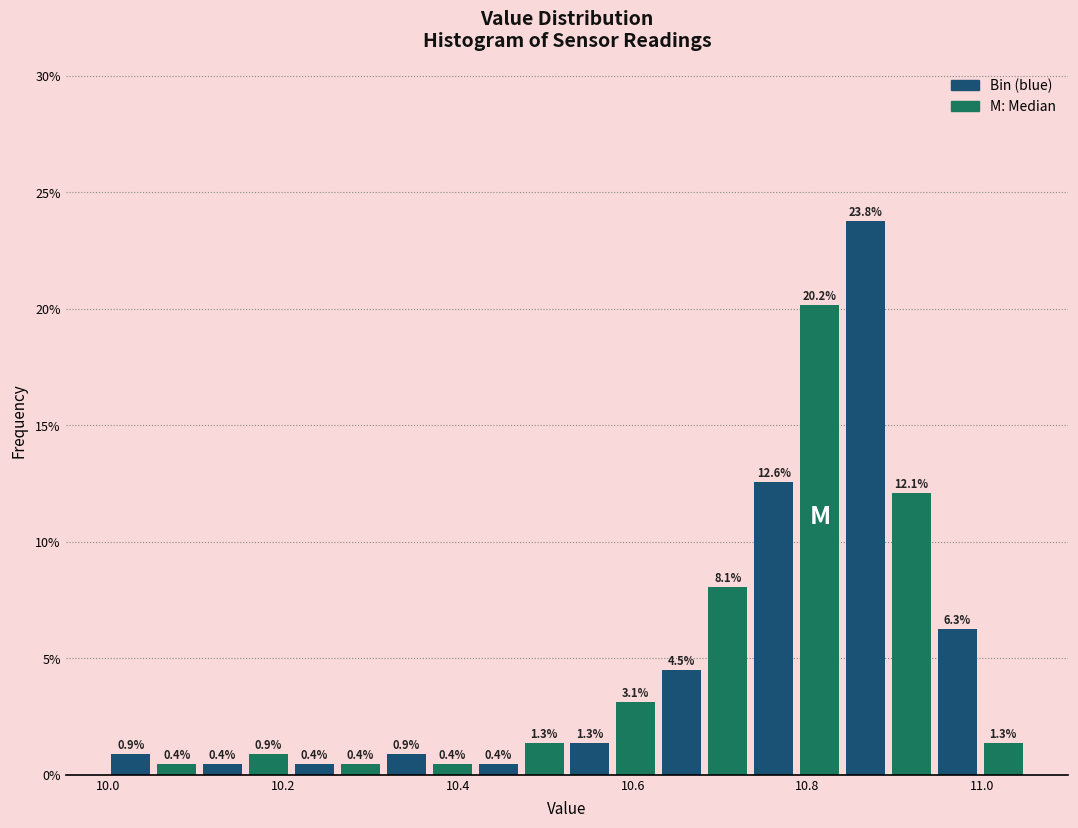

Read against the x-axis, roughly where is the centre of the tallest bar?

10.86